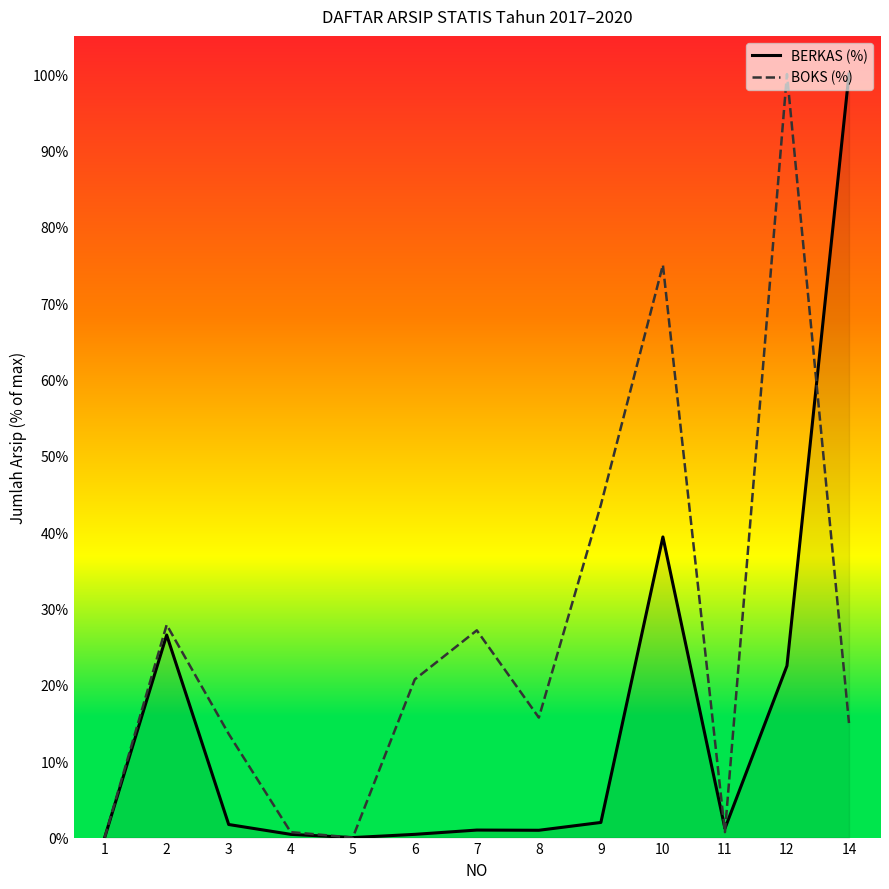

True or false: BERKAS (%) has a value of 1.0 at 7.

True